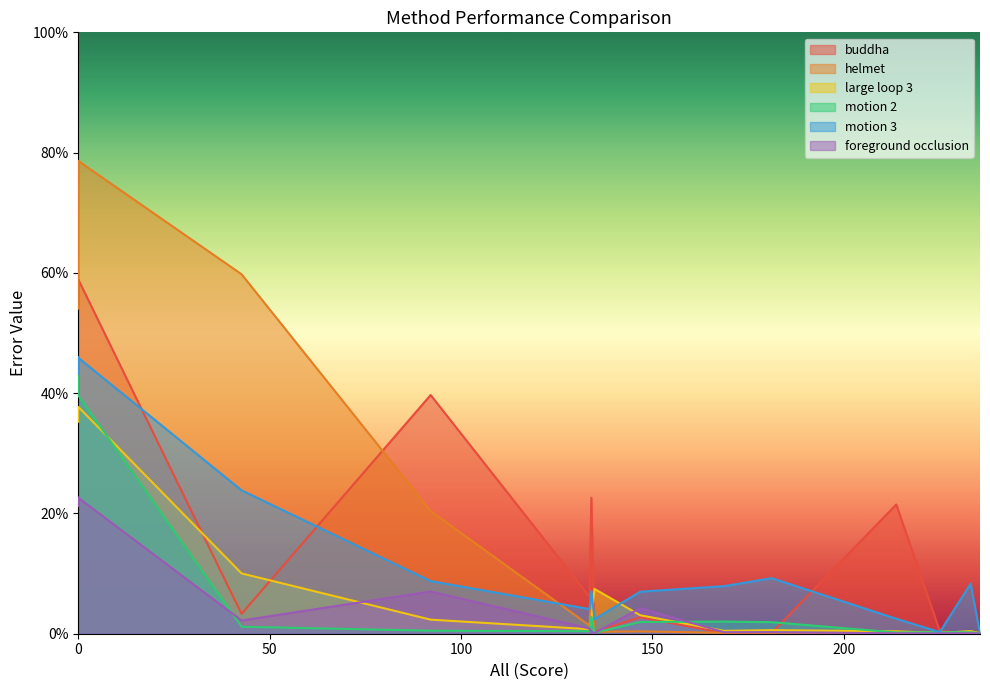

True or false: foreground occlusion and motion 3 cross at least once.

False